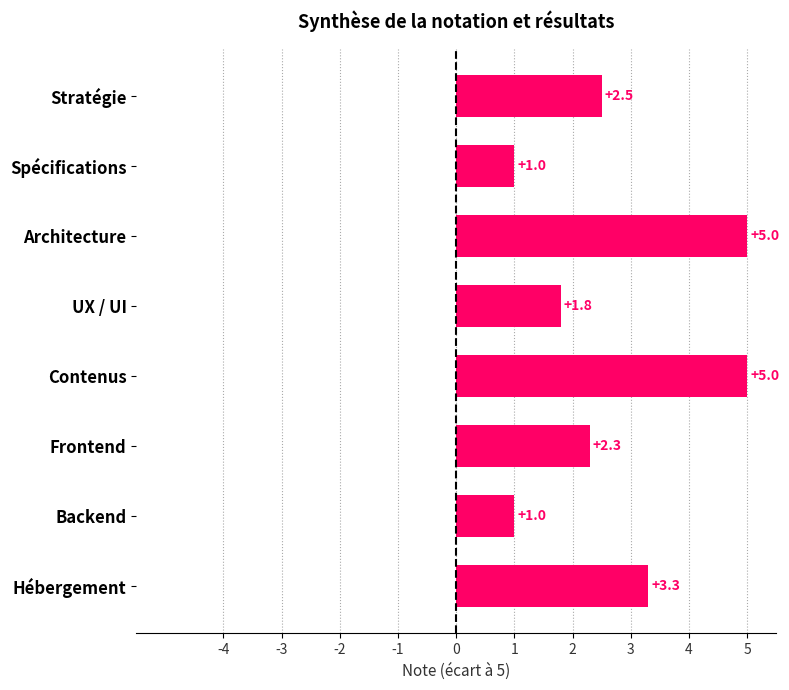

How many series are shown in this chart?

1